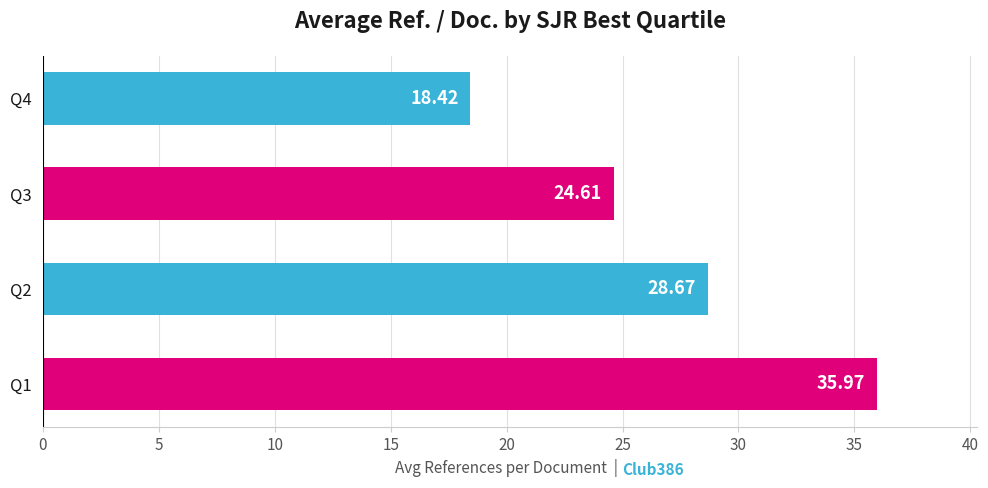

What is the sum of all values?

107.7